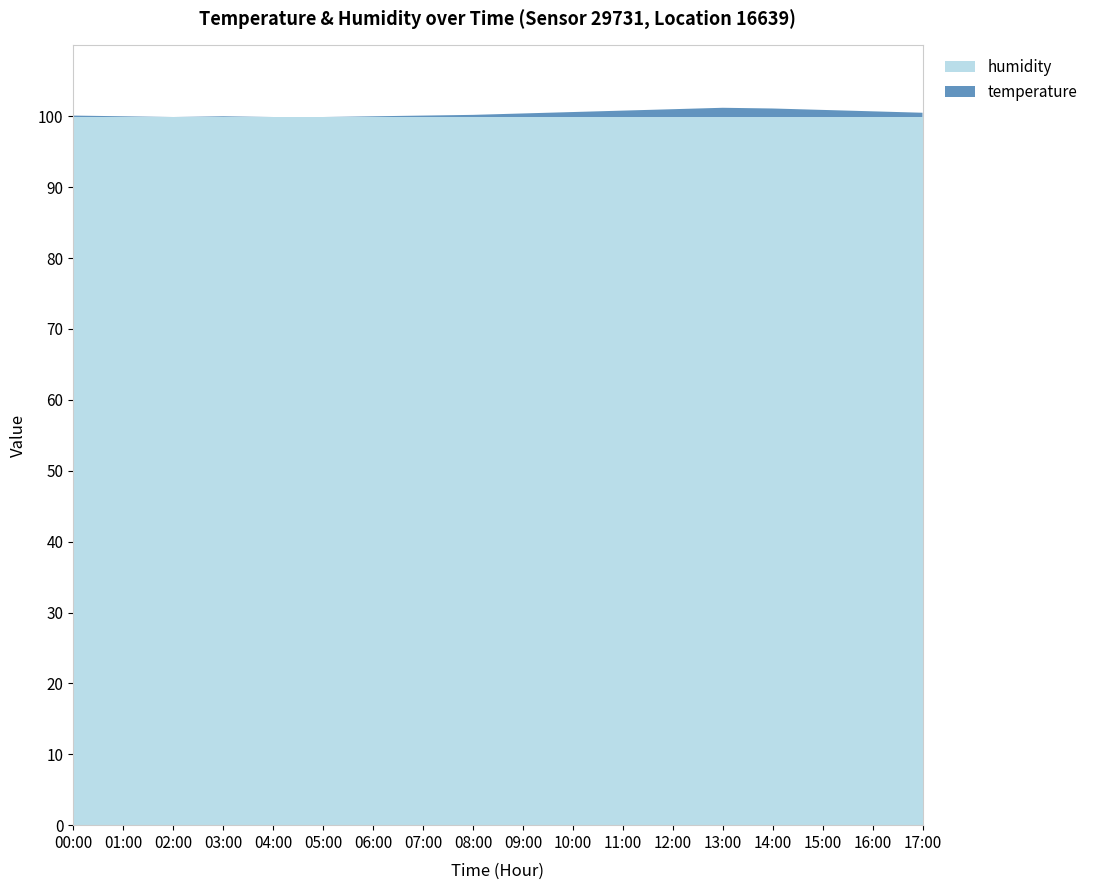

Reading left to right, extract all data points from this chart.

temperature: 00:00=0.2	01:00=0.1	02:00=0.0	03:00=0.1	04:00=0.0	05:00=0.0	06:00=0.1	07:00=0.2	08:00=0.3	09:00=0.5	10:00=0.7	11:00=0.9	12:00=1.1	13:00=1.3	14:00=1.2	15:00=1.0	16:00=0.8	17:00=0.6
humidity: 00:00=99.9	01:00=99.9	02:00=99.9	03:00=99.9	04:00=99.9	05:00=99.9	06:00=99.9	07:00=99.9	08:00=99.9	09:00=99.9	10:00=99.9	11:00=99.9	12:00=99.9	13:00=99.9	14:00=99.9	15:00=99.9	16:00=99.9	17:00=99.9